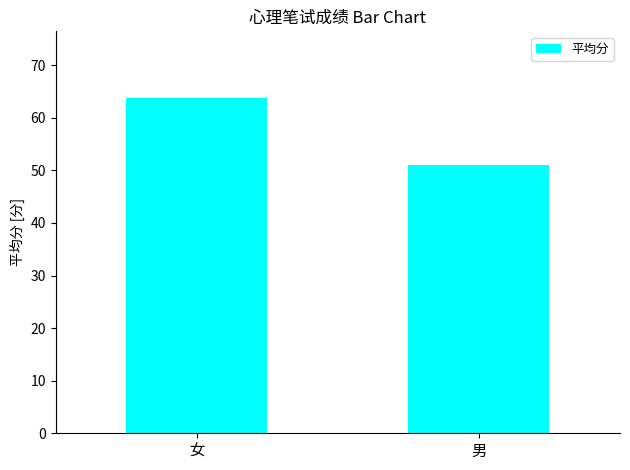

Approximately how many times larger is the value at 男 compared to 女?

0.8